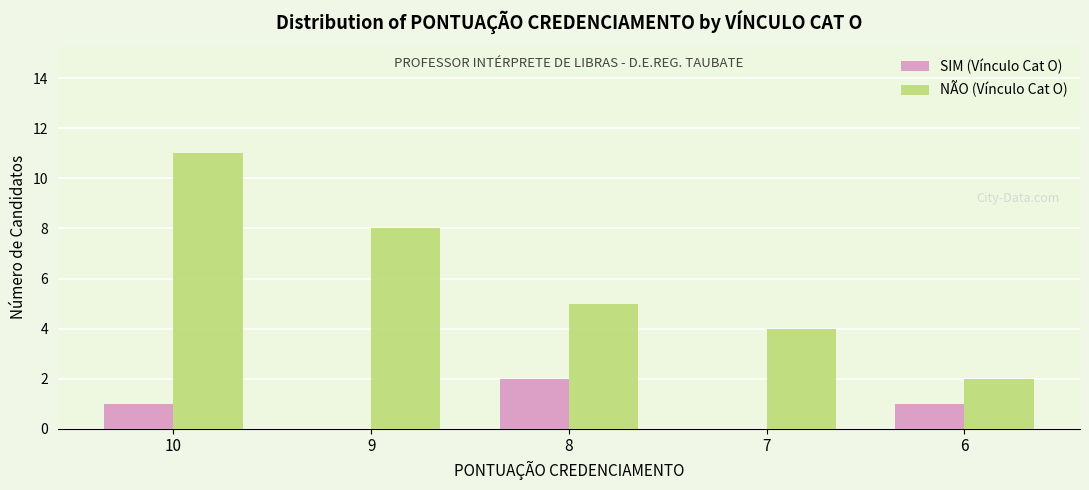

How many series are shown in this chart?

2